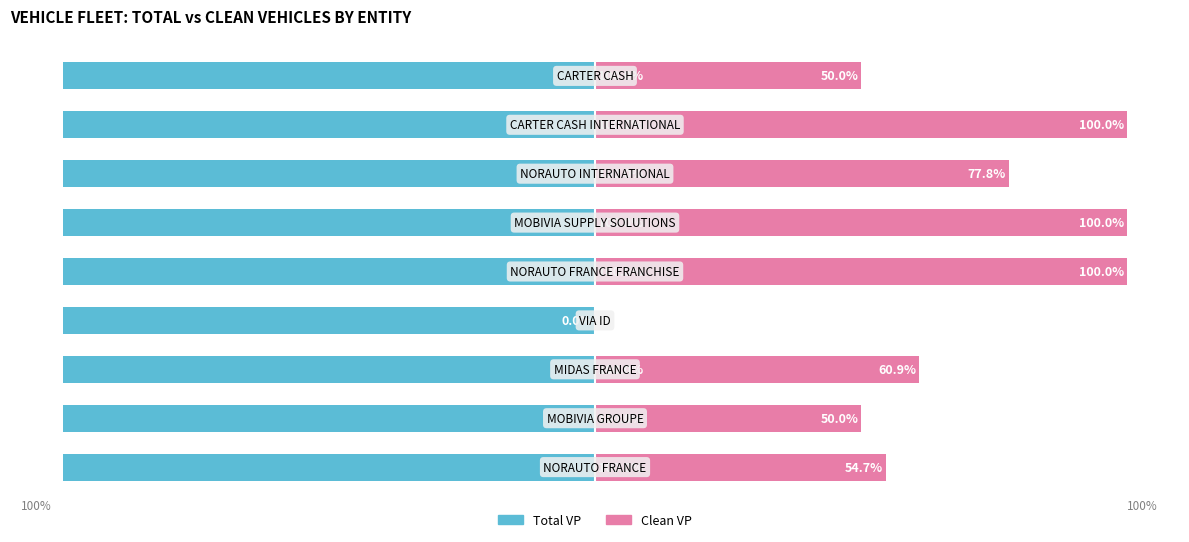

How many groups of bars are there?

9